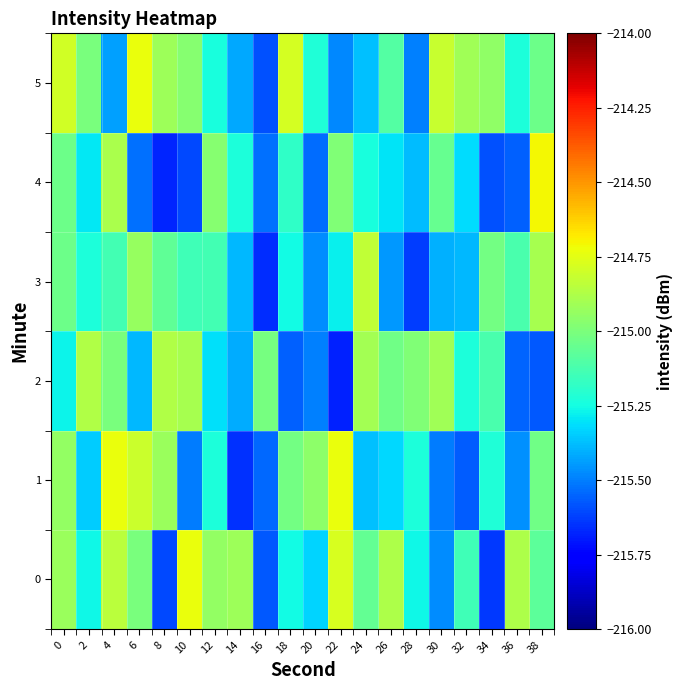

What is the difference between the highest and lowest values at 36?

0.7